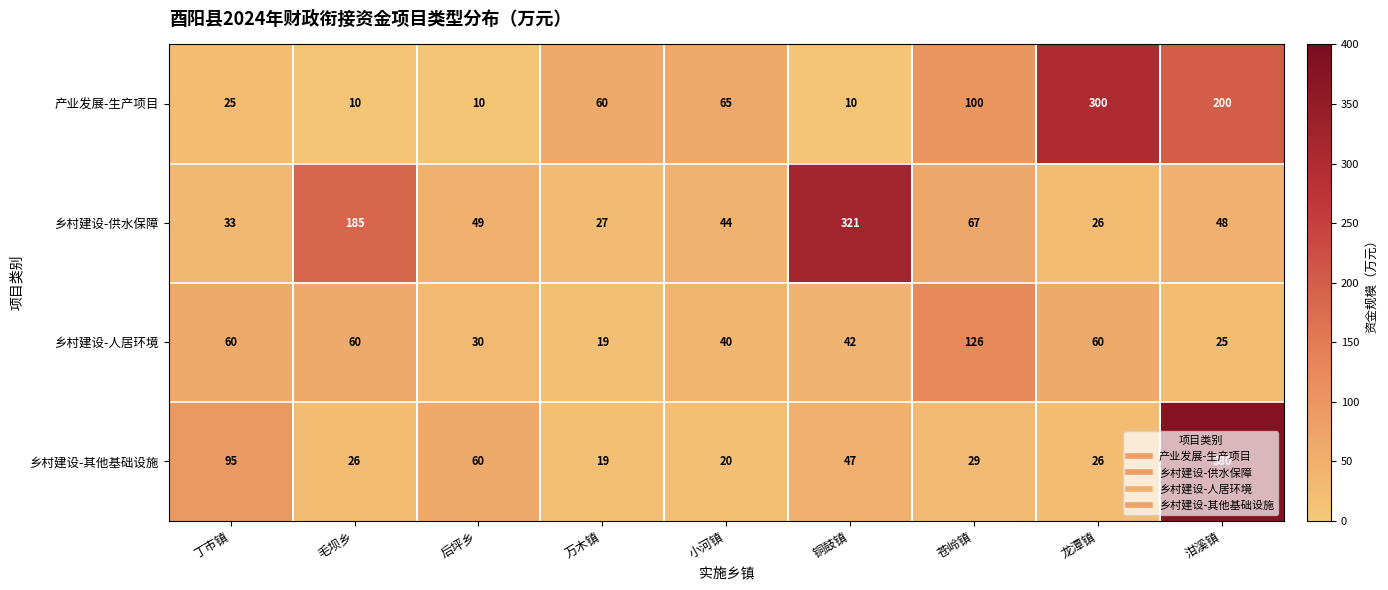

List the series in order of their peak value, lowest first.

乡村建设-人居环境, 产业发展-生产项目, 乡村建设-供水保障, 乡村建设-其他基础设施